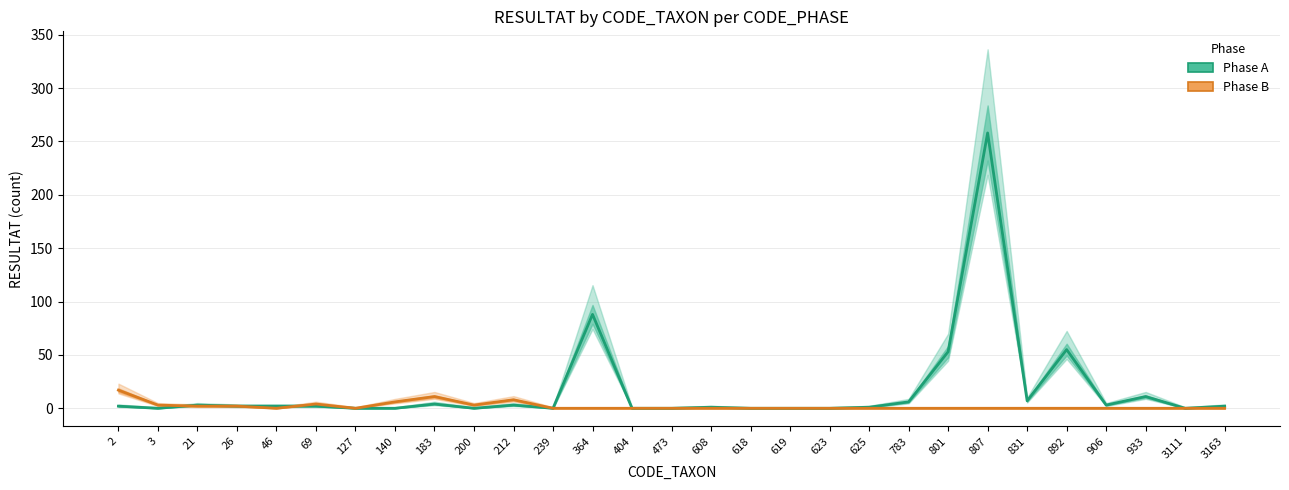

In Phase A, how many points are higher than both neighbors (excluding endpoints)?

8